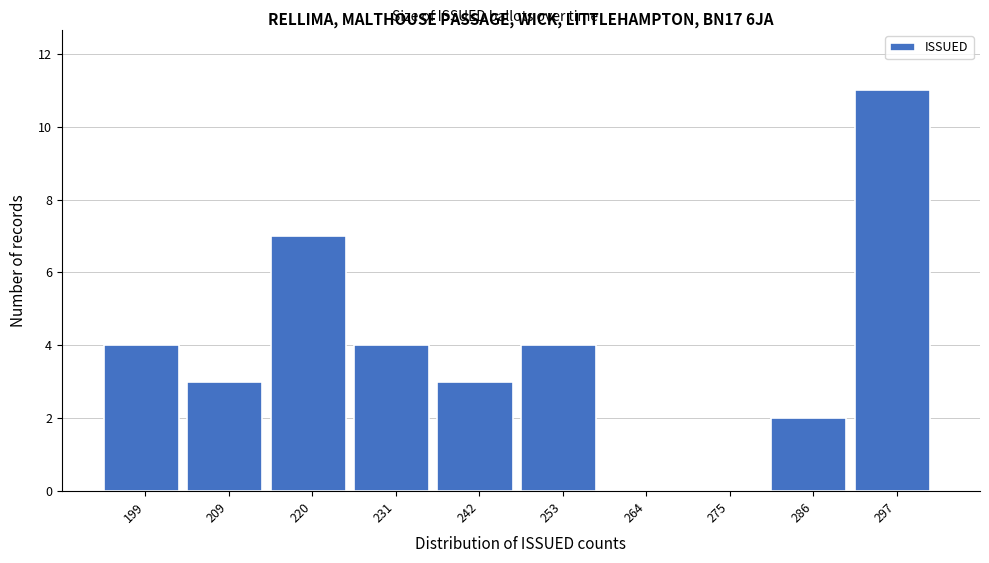

Reading left to right, what are all the values shown in this chart?

199=4	209=3	220=7	231=4	242=3	253=4	264=0	275=0	286=2	297=11